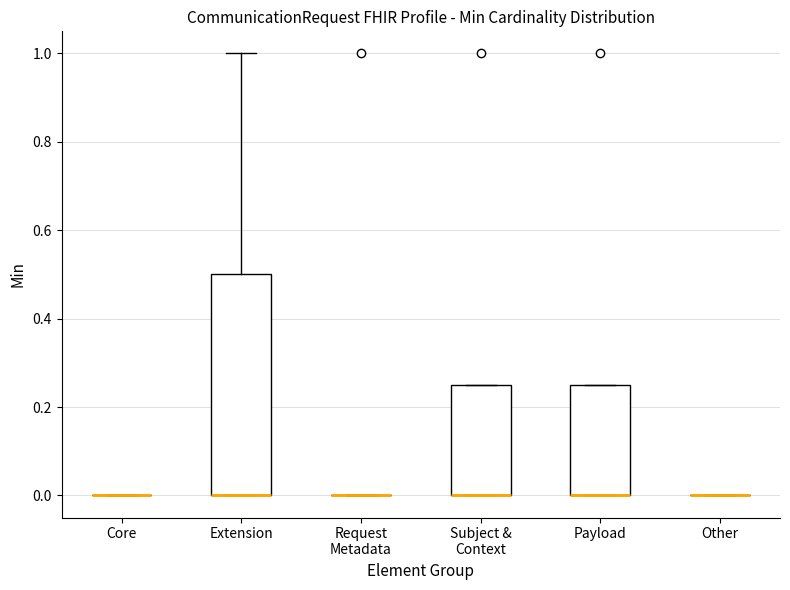

Reading left to right, read every box against the y-axis: the position of its median line, the range the box covers, and the ends of its whiskers. The values are not printed on the chart, so give them approximately, as read against the axis.

Core: box collapsed to a line at 0.00, whiskers 0.00 to 0.00
Extension: median 0.00 (drawn on the box's lower edge), box 0.00 to 0.50, whiskers 0.00 to 1.00
Request Metadata: box collapsed to a line at 0.00, whiskers 0.00 to 0.00
Subject & Context: median 0.00 (drawn on the box's lower edge), box 0.00 to 0.26, whiskers 0.00 to 0.26
Payload: median 0.00 (drawn on the box's lower edge), box 0.00 to 0.26, whiskers 0.00 to 0.26
Other: box collapsed to a line at 0.00, whiskers 0.00 to 0.00